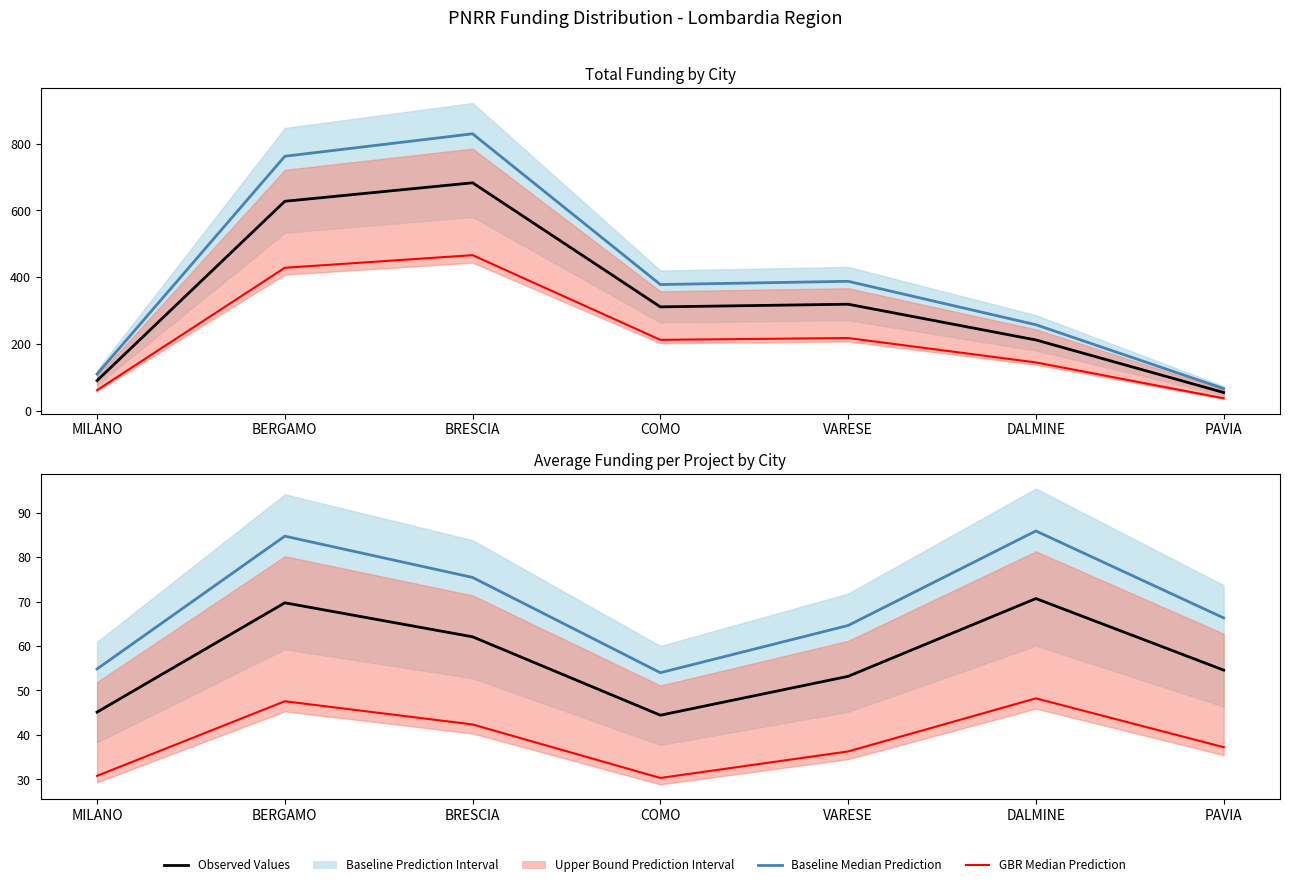

Rank the series at COMO from highest to lowest value.

Baseline Median Prediction, Observed Values, GBR Median Prediction